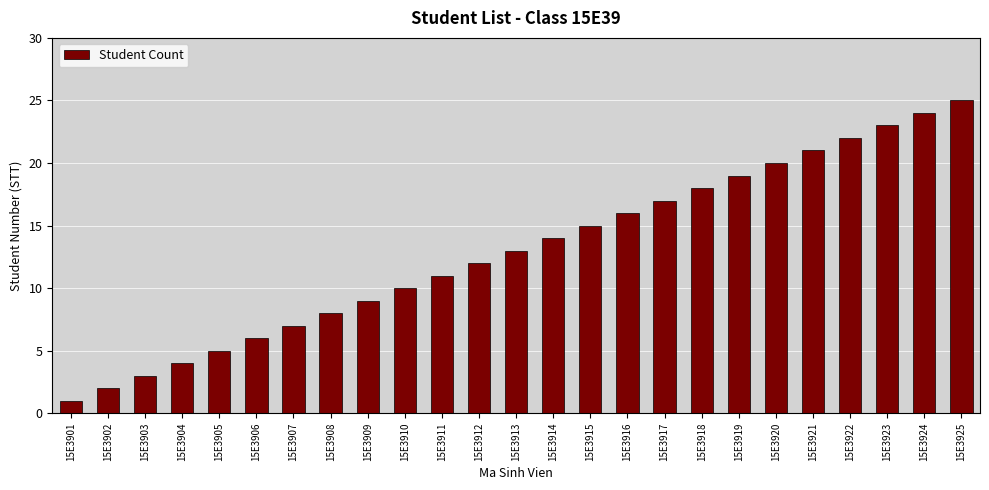

Reading right to left, what are all the values shown in this chart?

15E3925=25	15E3924=24	15E3923=23	15E3922=22	15E3921=21	15E3920=20	15E3919=19	15E3918=18	15E3917=17	15E3916=16	15E3915=15	15E3914=14	15E3913=13	15E3912=12	15E3911=11	15E3910=10	15E3909=9	15E3908=8	15E3907=7	15E3906=6	15E3905=5	15E3904=4	15E3903=3	15E3902=2	15E3901=1